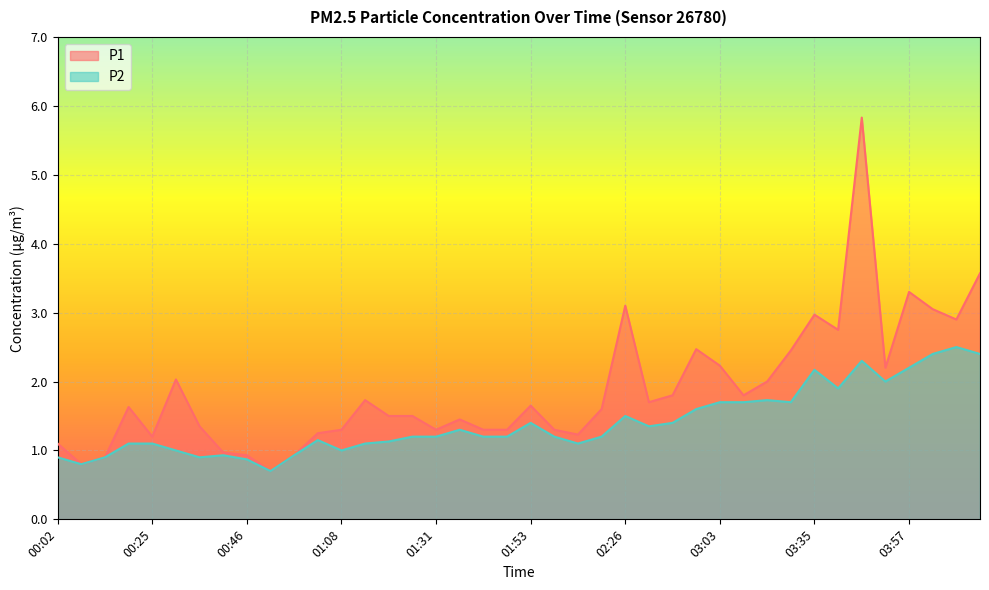

How many lines are shown in the chart?

2